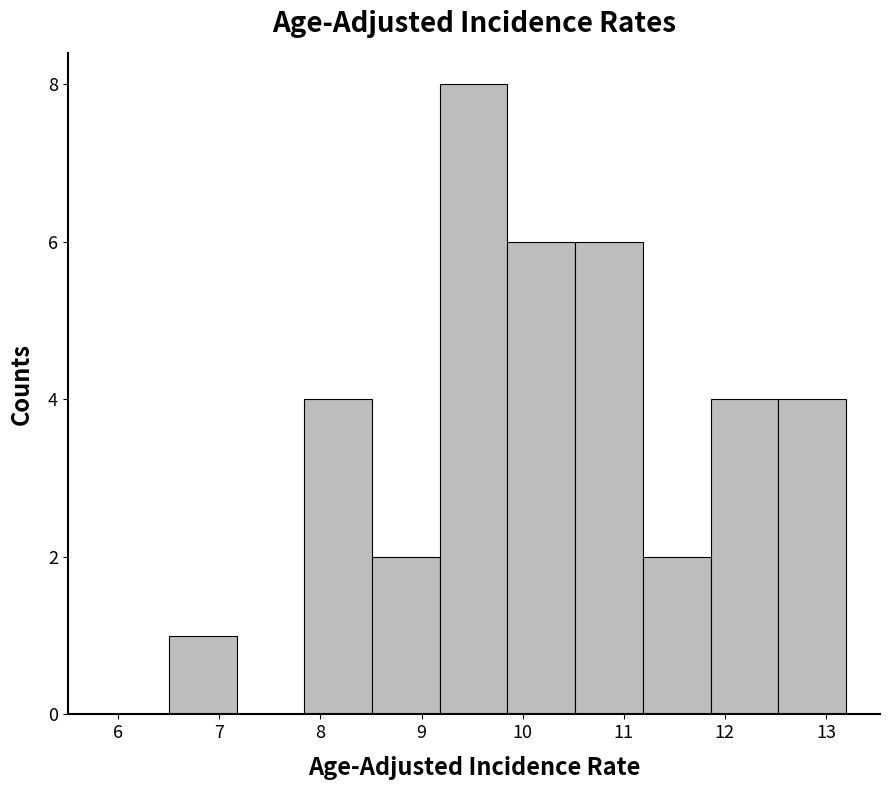

How tall is the bar that spans 9.18 to 9.85 on the x-axis? Neither the bar edges nor the heights are printed on the chart, so give them approximately, as read against the axes.

8